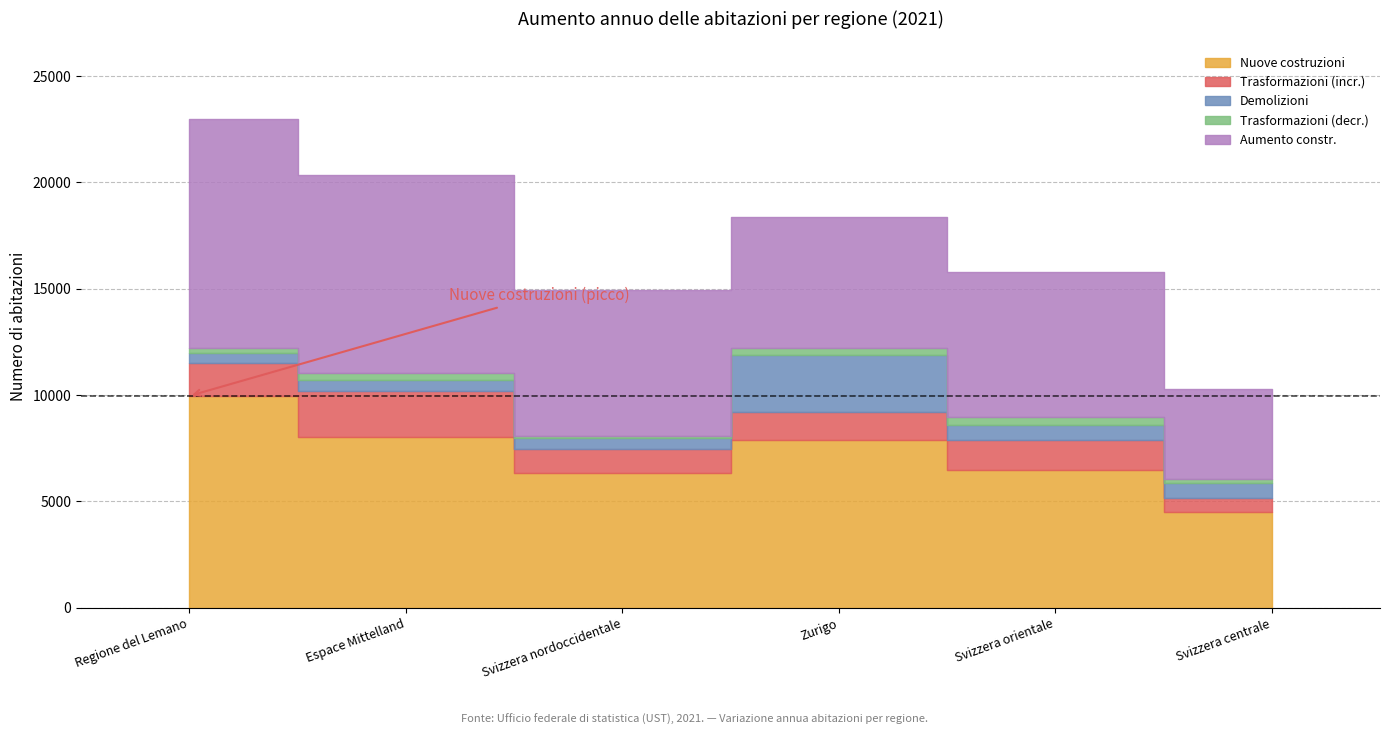

Which series has the widest spread of values?

Aumento constr.